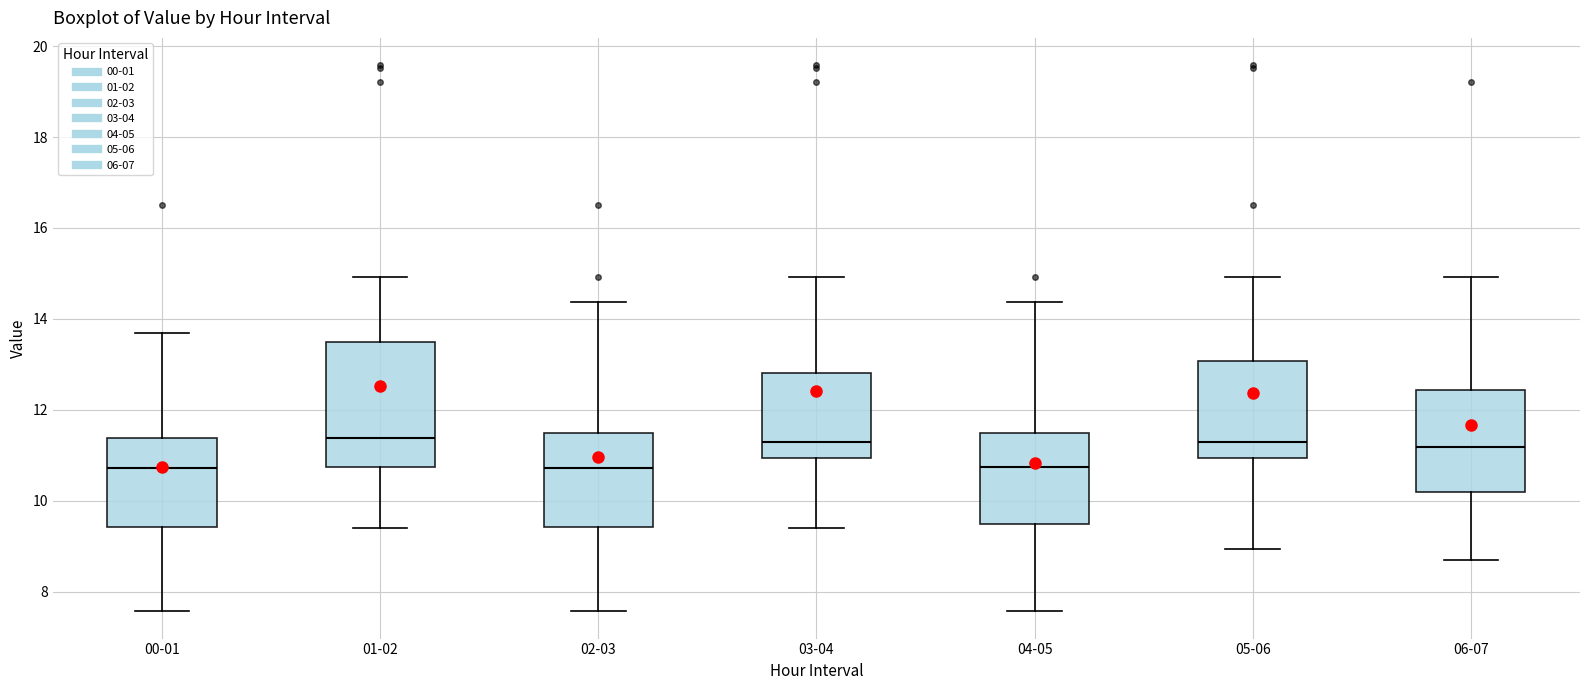

Which box is the tallest, from its lower edge to its upper edge?

01-02